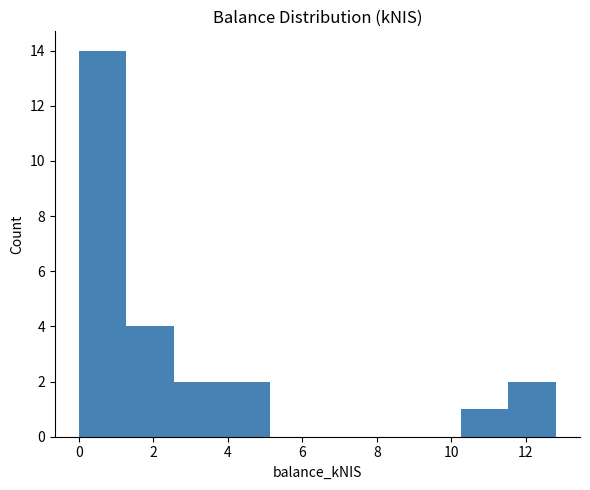

Reading left to right, list every bar in this chart as the range it spans on the x-axis followed by its height. Neither the bar edges nor the heights are printed on the chart, so give them approximately, as read against the axes.

0.0 to 1.2: 14
1.2 to 2.6: 4
2.6 to 3.8: 2
3.8 to 5.2: 2
5.2 to 6.4: 0
6.4 to 7.6: 0
7.6 to 9.0: 0
9.0 to 10.2: 0
10.2 to 11.6: 1
11.6 to 12.8: 2